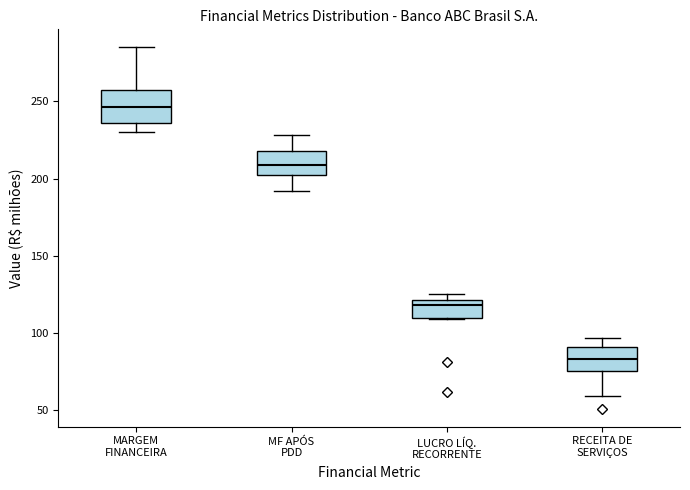

Reading left to right, transcribe this box plot: for each box, give where its median line is, the range the box spans, and where its two whiskers end, as read against the y-axis. The values are not printed on the chart, so give them approximately, as read against the axis.

MARGEM FINANCEIRA: median 245, box 235 to 255, whiskers 230 to 285
MF APÓS PDD: median 210, box 205 to 220, whiskers 190 to 230
LUCRO LÍQ. RECORRENTE: median 120 (just below the box's upper edge), box 110 to 120, whiskers 110 to 125
RECEITA DE SERVIÇOS: median 85, box 75 to 90, whiskers 60 to 95